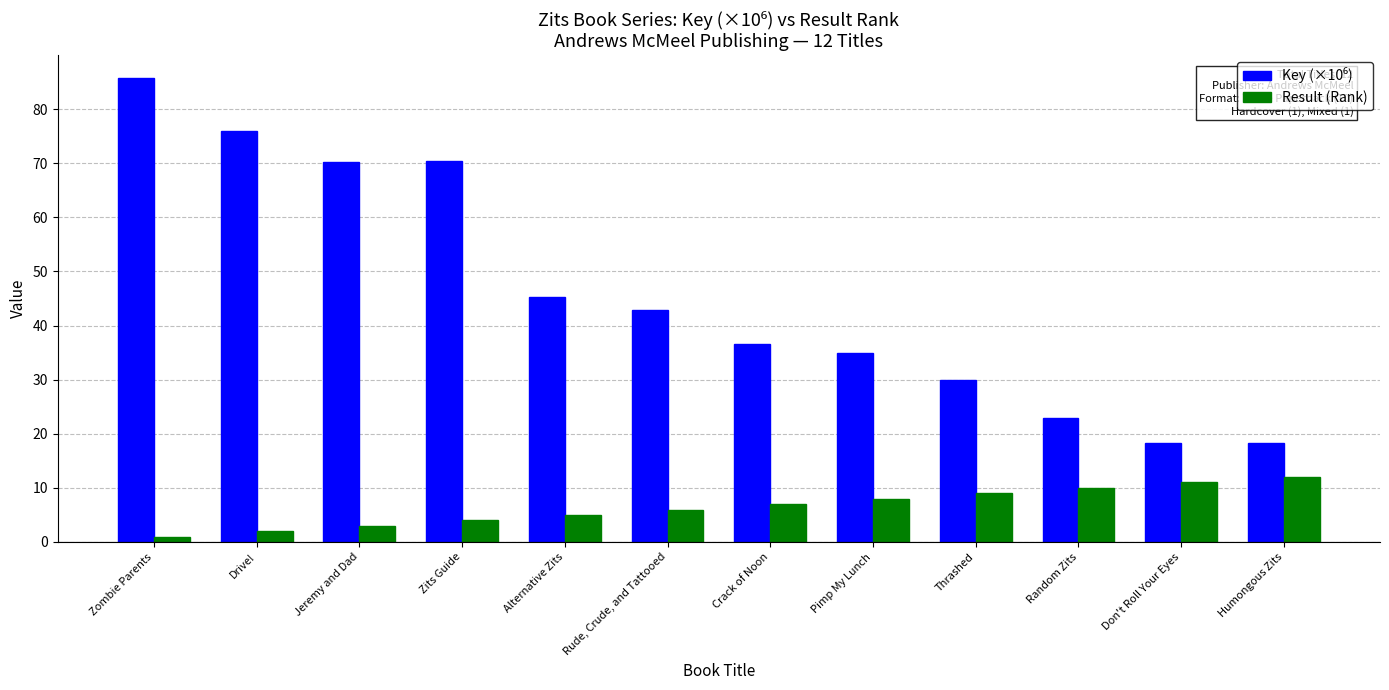

True or false: Result (Rank) has a value of 13.3 at Thrashed.

False